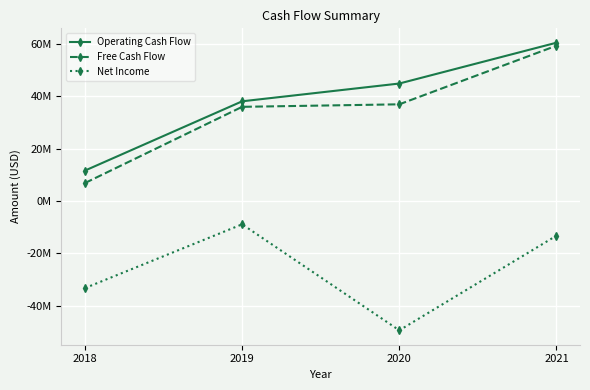

True or false: Free Cash Flow has more than 2 points higher than both neighbors.

False